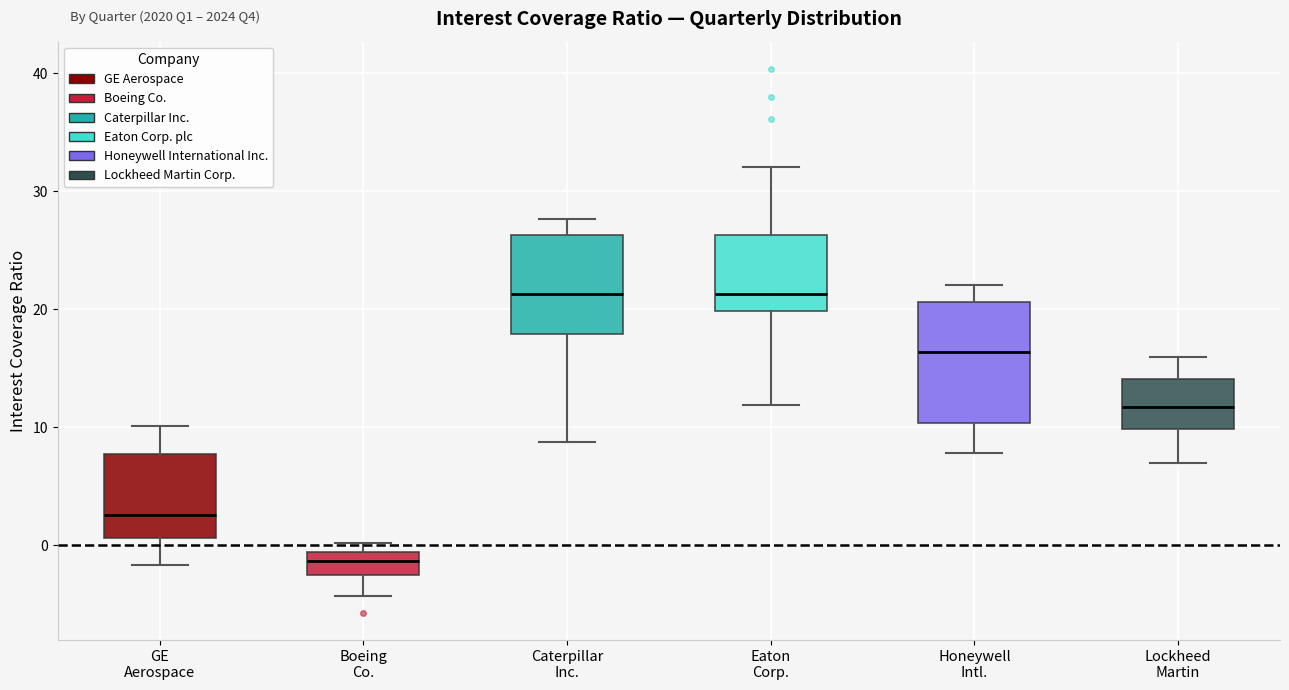

Which box has the lowest median line?

Boeing Co.